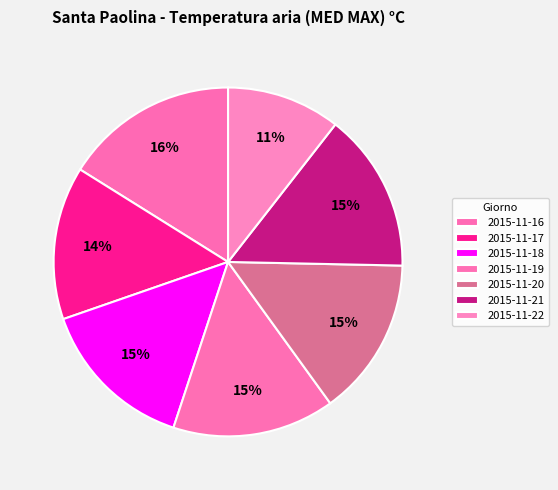

Count the number of slices in the pie.

7